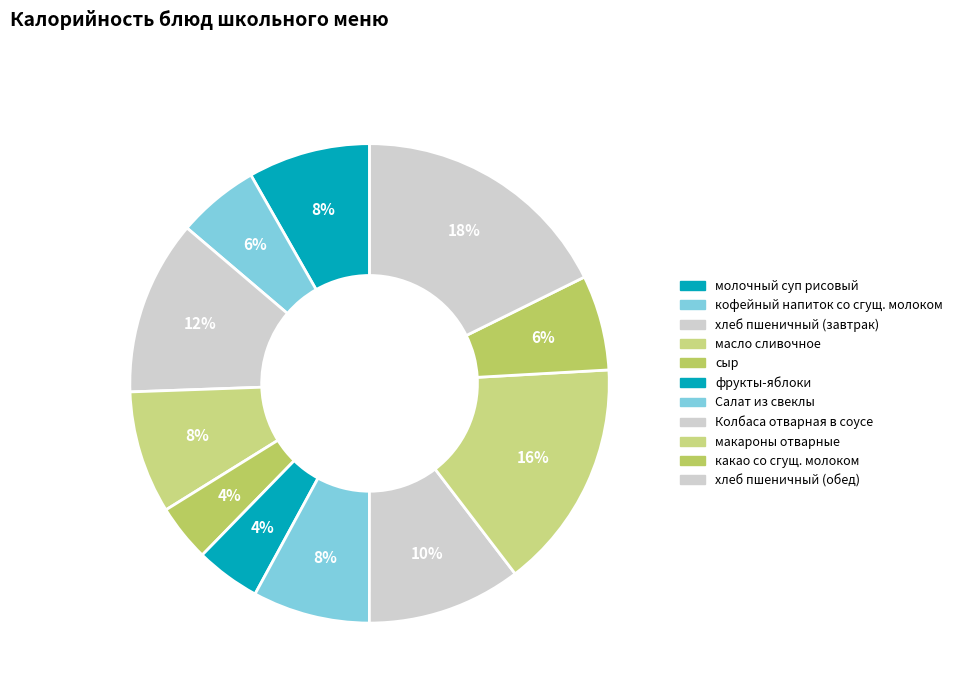

Rank the categories by value from lowest to highest.

сыр, фрукты-яблоки, кофейный напиток со сгущ. молоком, какао со сгущ. молоком, Салат из свеклы, молочный суп рисовый, масло сливочное, Колбаса отварная в соусе, хлеб пшеничный (завтрак), макароны отварные, хлеб пшеничный (обед)